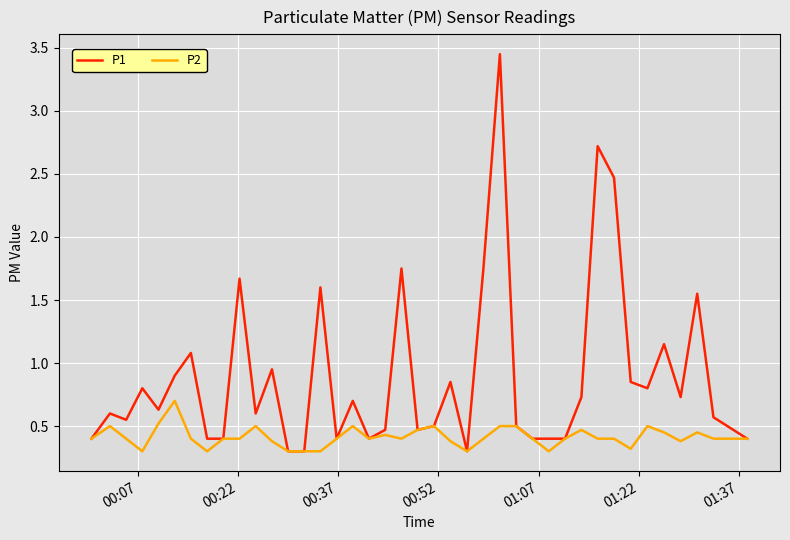

What is the smallest value displayed?

0.3